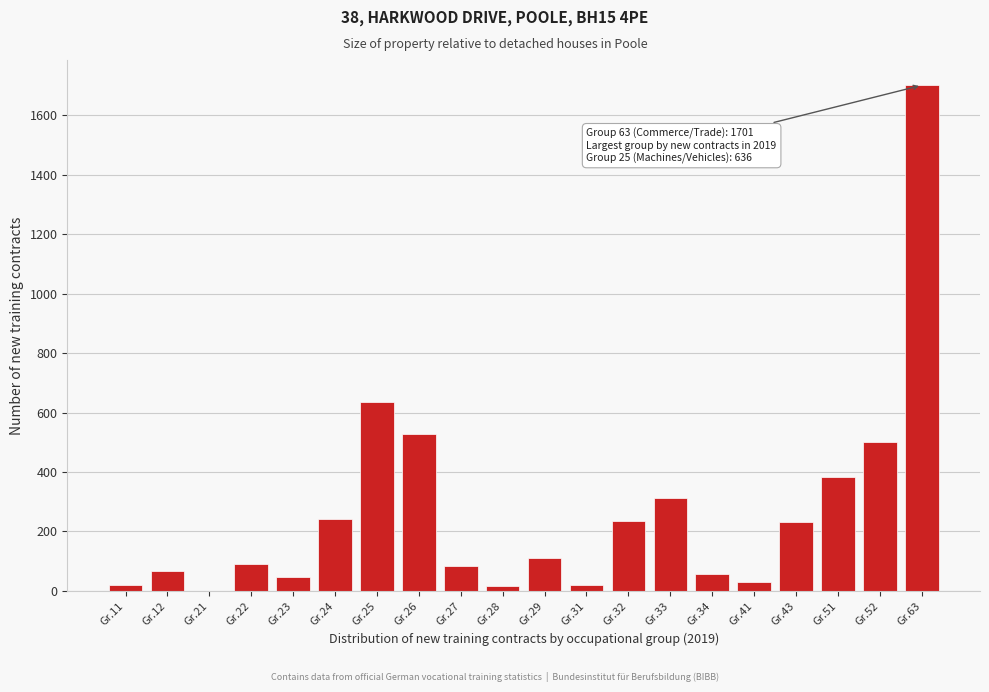

The chart shows a value of 185 at Gr.51. True or false?

False